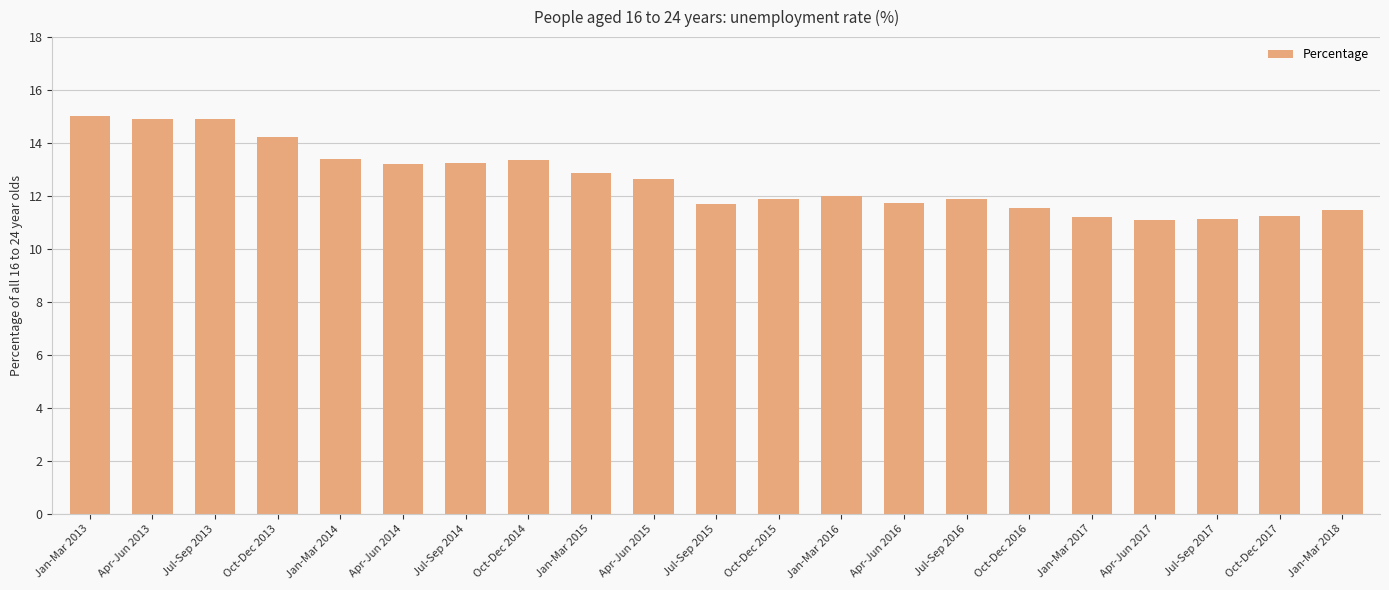

Does the chart contain stacked bars?

No